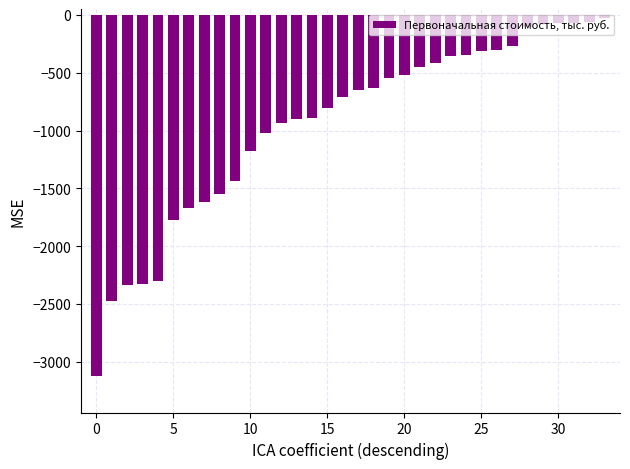

What is the value of the 27th bar from the left?

-304